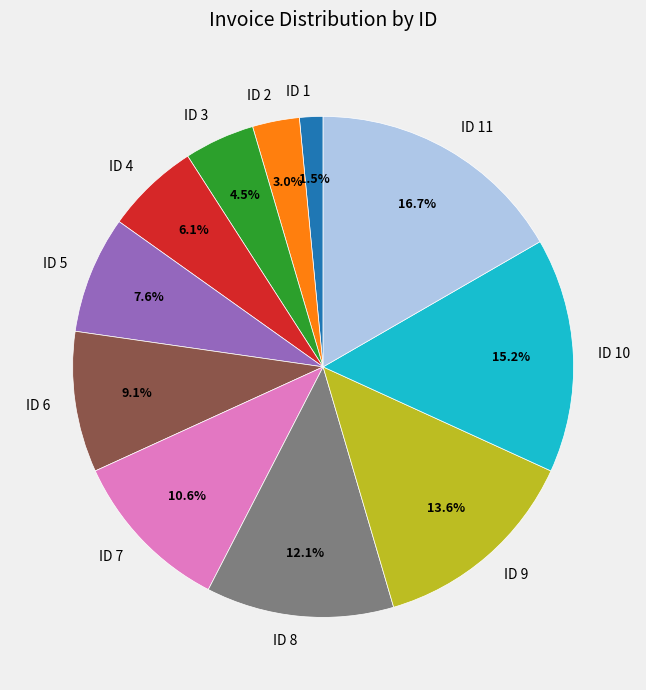

To the nearest percent, what portion does ID 10 represent?

15%